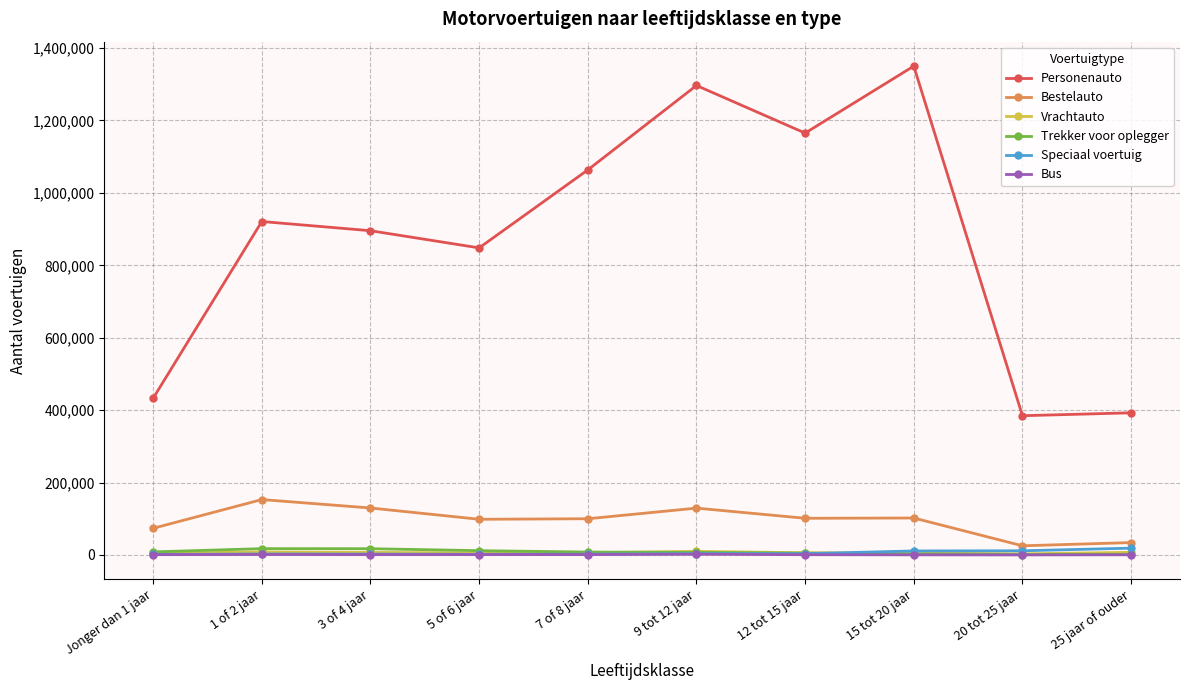

The value of Personenauto at 20 tot 25 jaar is 546606. True or false?

False